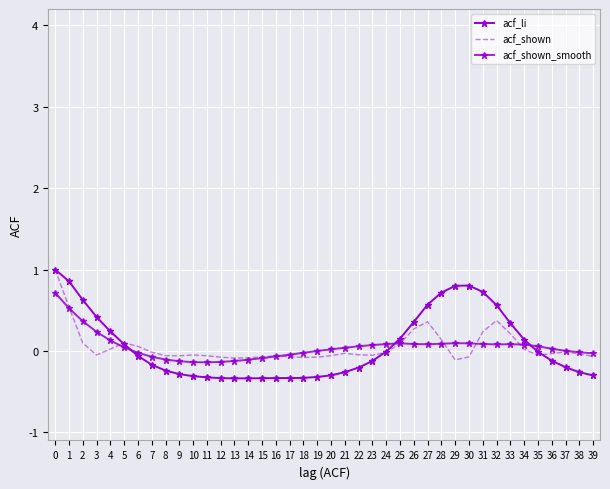

What is the sum of all acf_shown values?

2.0